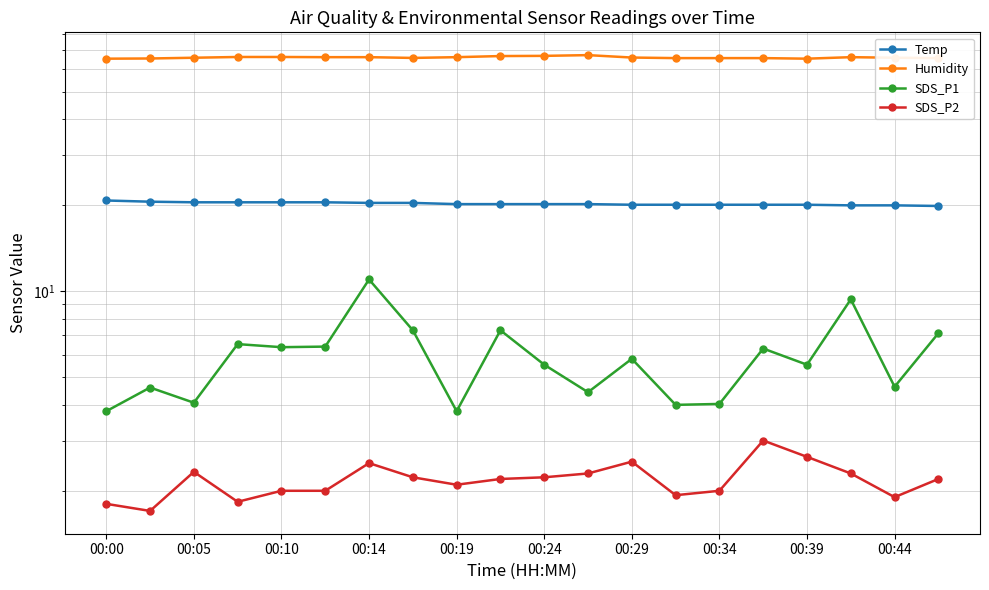

What is the value of the SDS_P2 point at the 5th from the left?

2.0